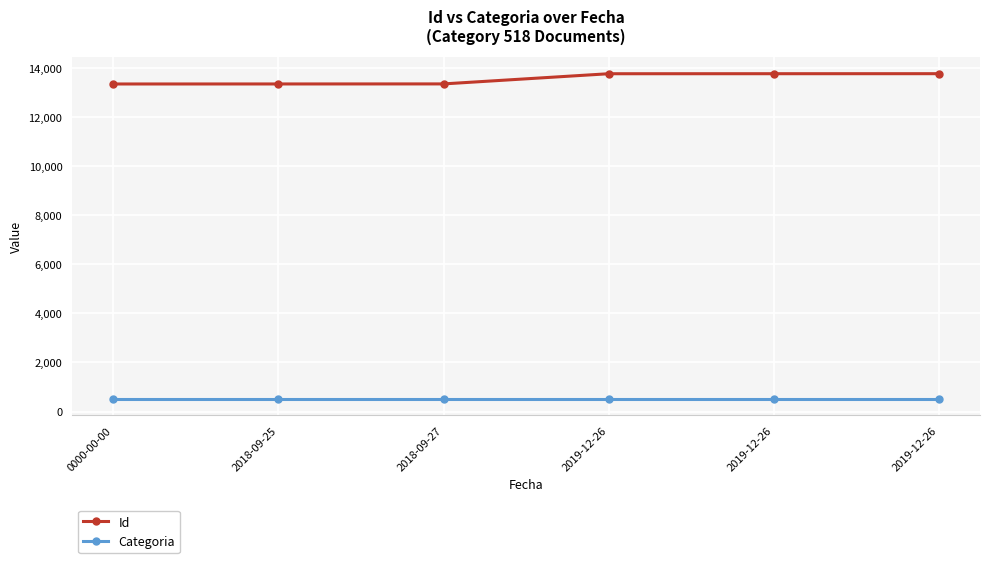

Count the number of categories in the chart.

6